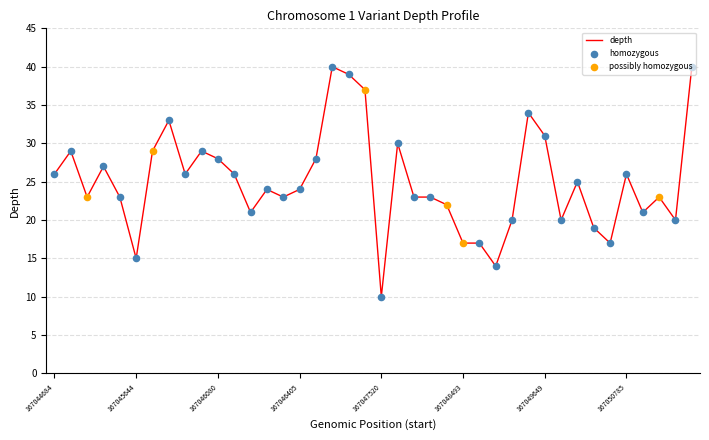

What is the maximum value shown in the chart?

40